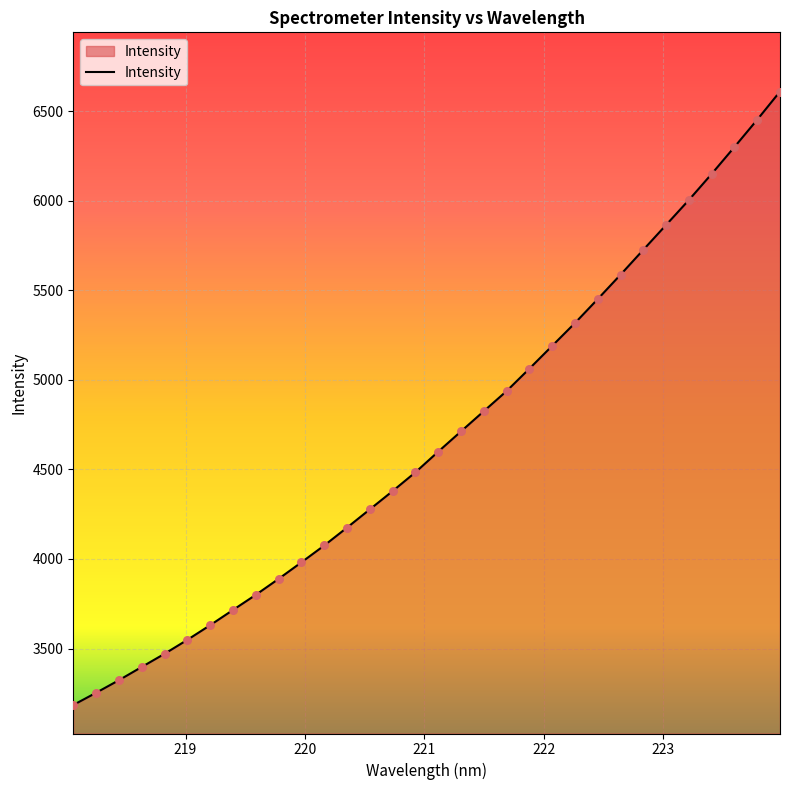

What is the greatest value displayed?

6610.2